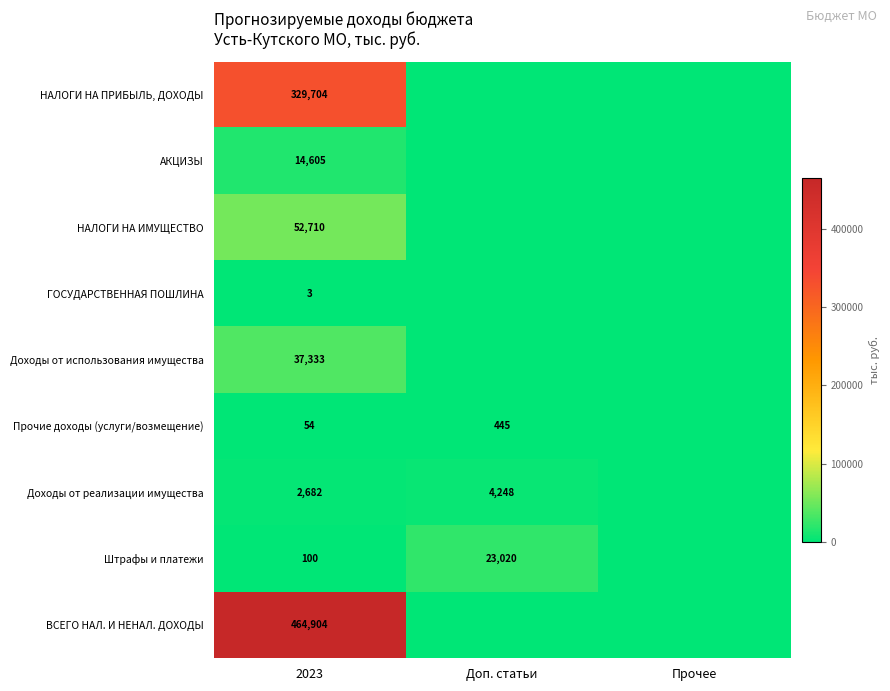

Rank the series at 2023 from highest to lowest value.

ВСЕГО НАЛ. И НЕНАЛ. ДОХОДЫ, НАЛОГИ НА ПРИБЫЛЬ, ДОХОДЫ, НАЛОГИ НА ИМУЩЕСТВО, Доходы от использования имущества, АКЦИЗЫ, Доходы от реализации имущества, Штрафы и платежи, Прочие доходы (услуги/возмещение), ГОСУДАРСТВЕННАЯ ПОШЛИНА